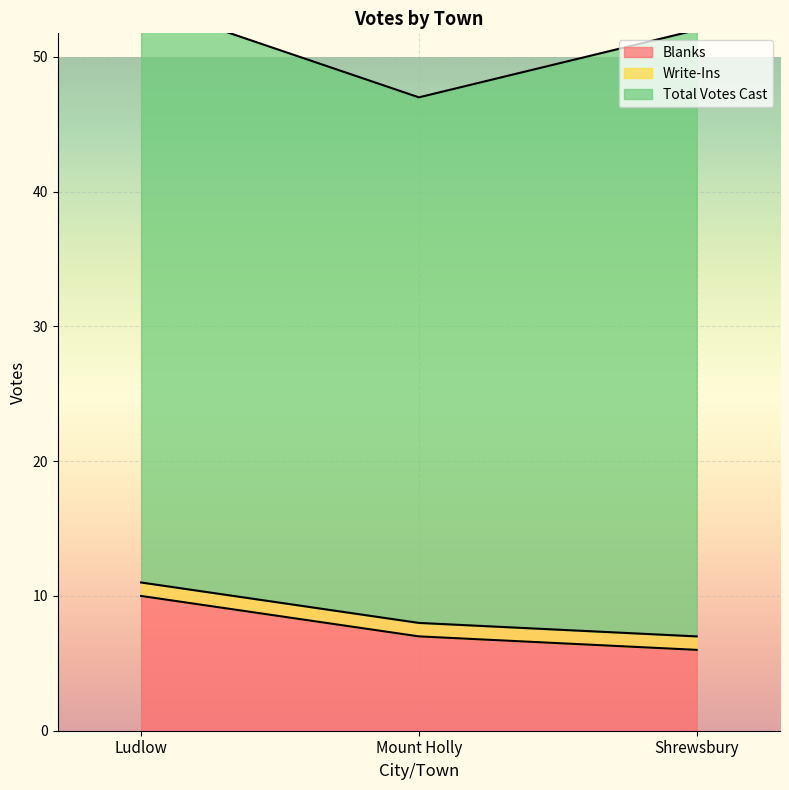

Count the number of categories in the chart.

3